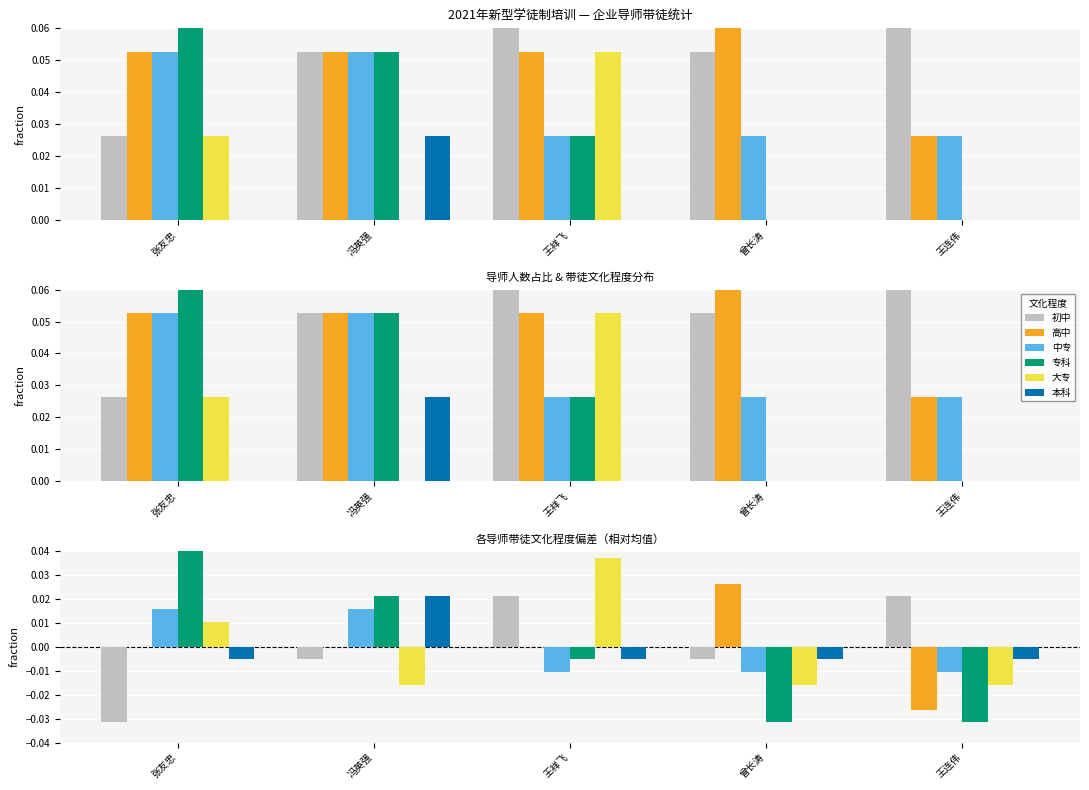

The 大专 series shows -0.0 at 王连伟. True or false?

True